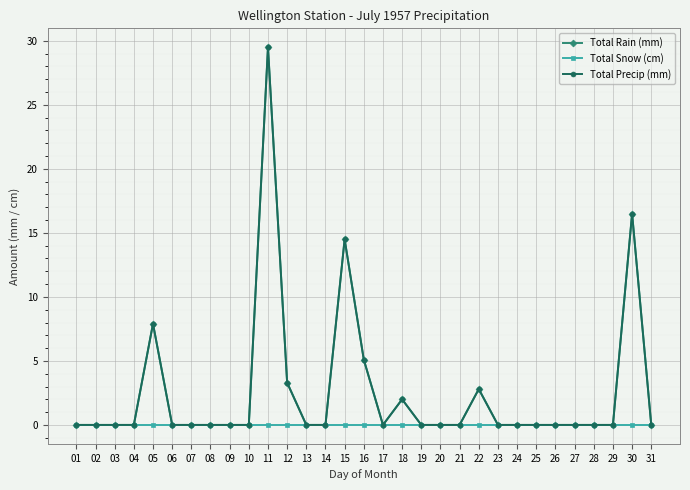

In Total Rain (mm), how many points are lower than both neighbors (excluding endpoints)?

1